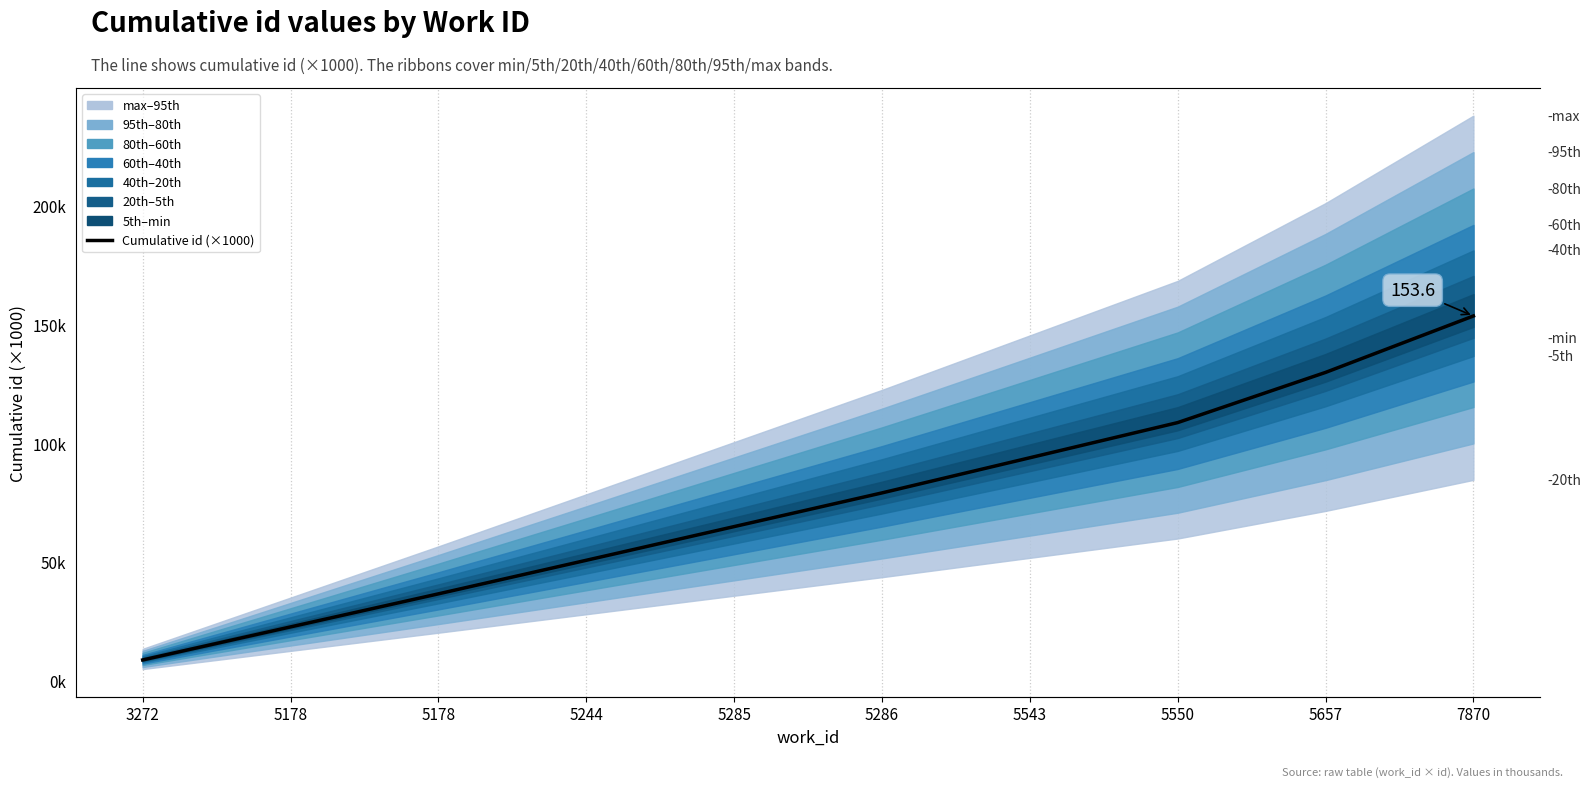

True or false: the data shows 9.4 at 5178.

False